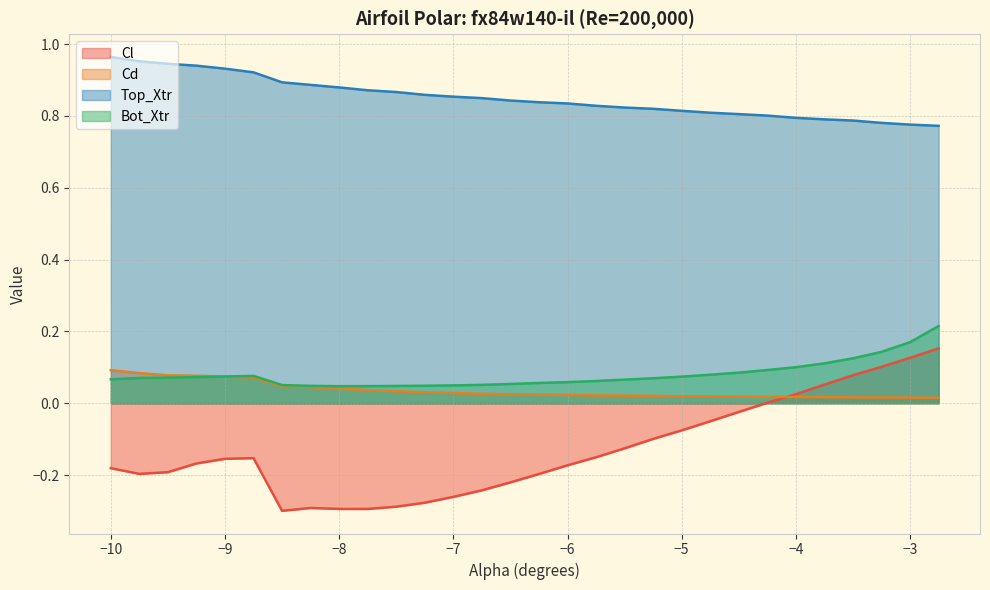

What is the difference between the maximum and minimum values in the Cl series?

0.5